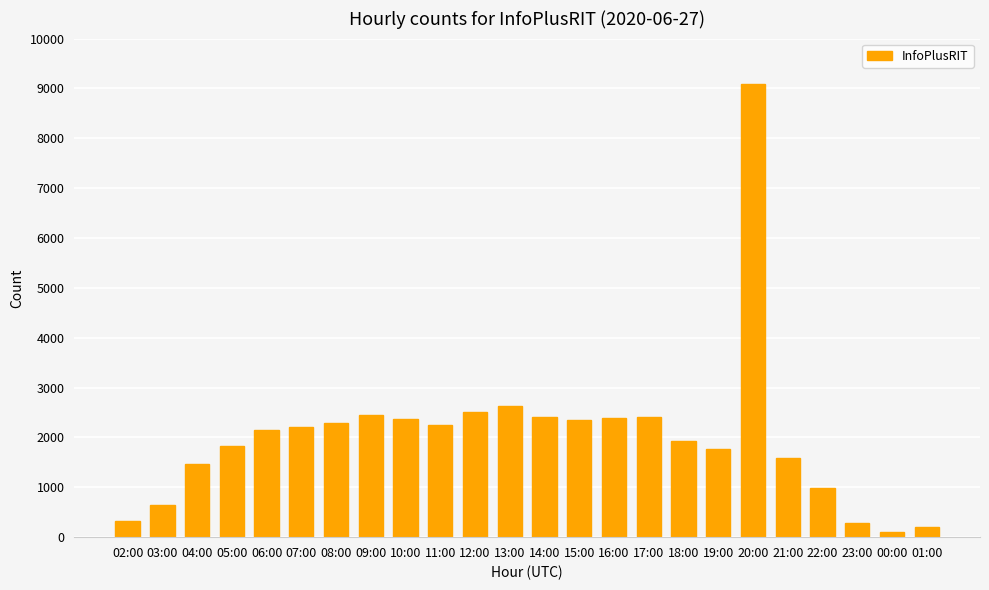

What is the change in value from 12:00 to 21:00?

-919